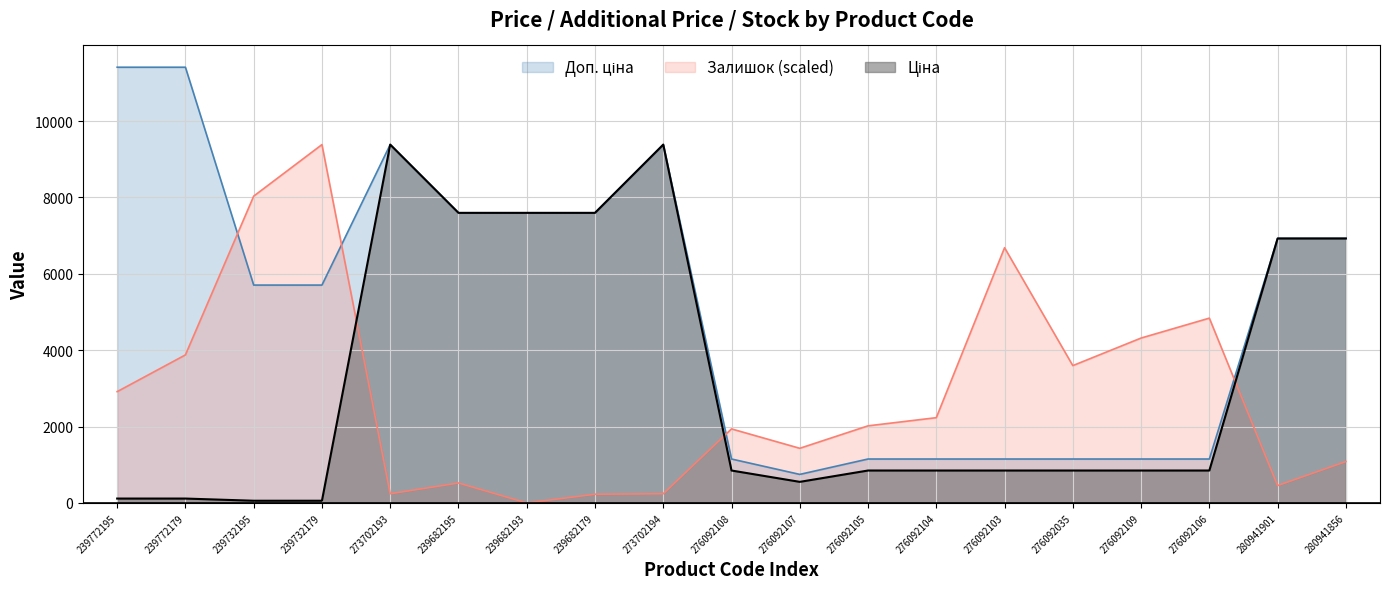

Where is the first local maximum for Ціна?

273702193